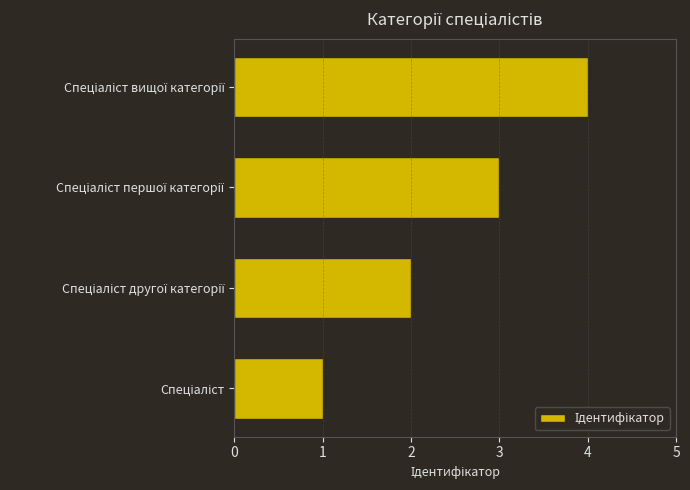

What is the maximum value shown in the chart?

4